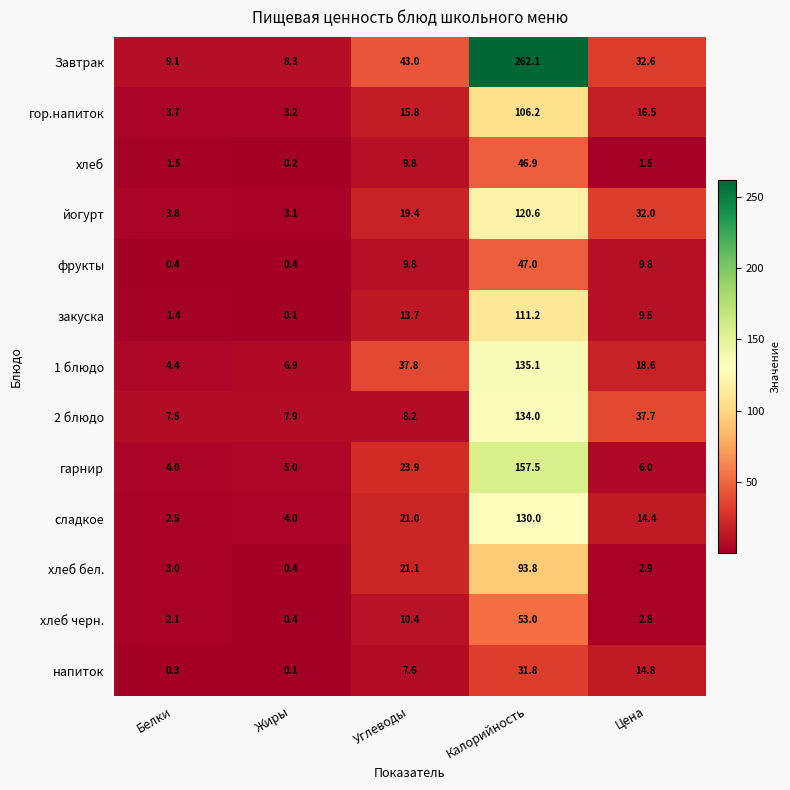

What is the sum of the закуска values at Калорийность and Цена?

120.7